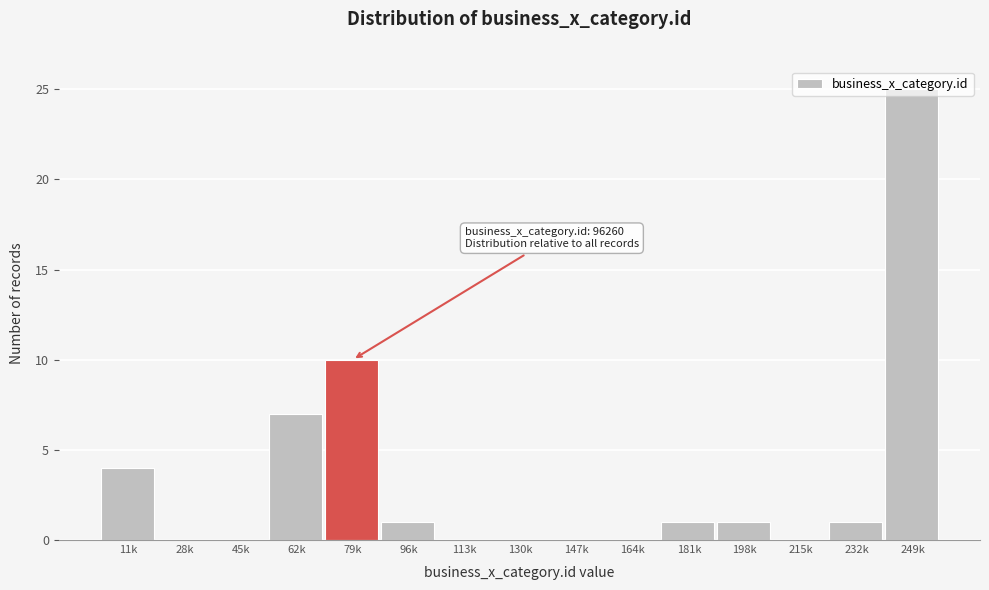

At which label is the value closest to 12?

79k